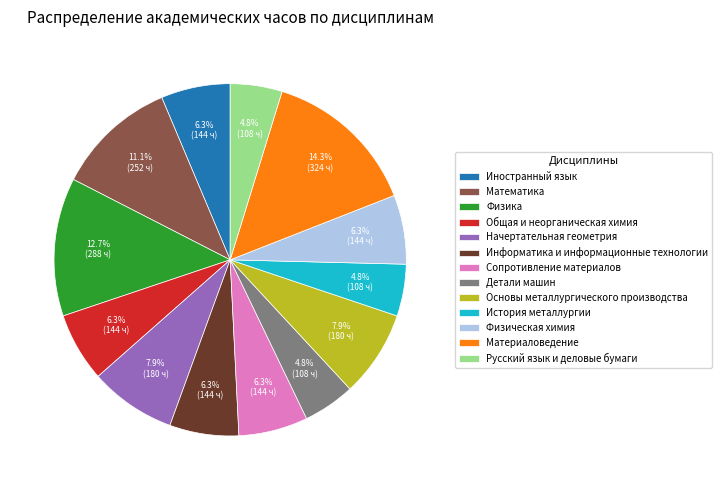

What percentage is NOT represented by Материаловедение?

85.7%